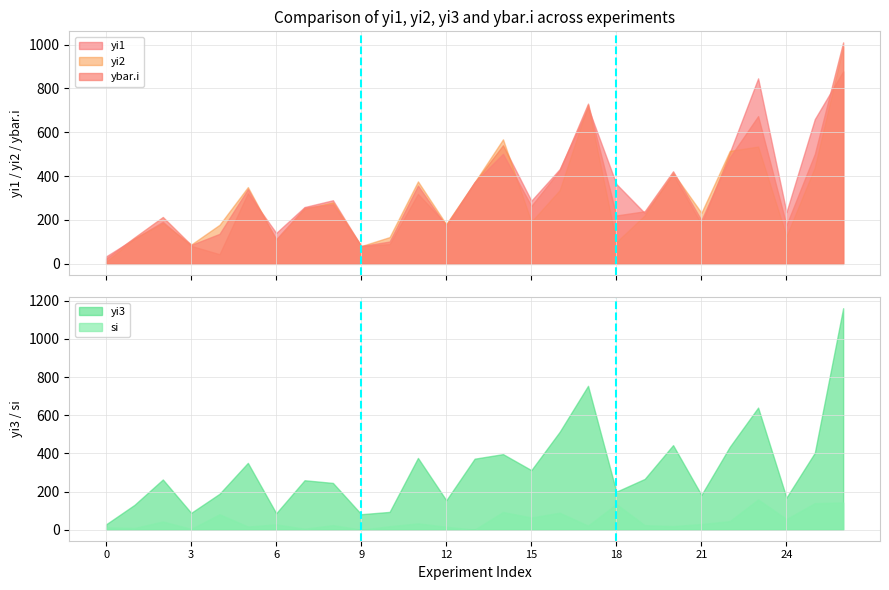

Is the value of Group 3 Start at 3 greater than the value of Group 2 Start at 3?

No